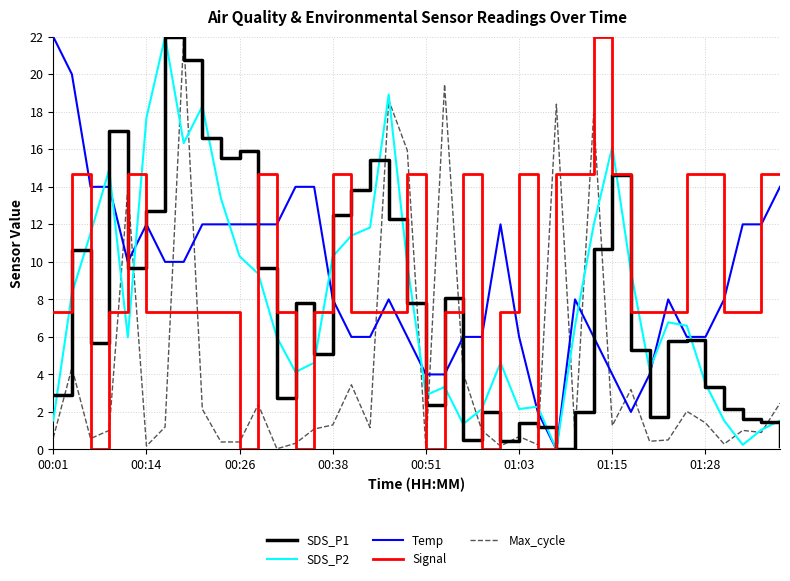

Which series ends up on top after the final intersection of Max_cycle and SDS_P1?

Max_cycle